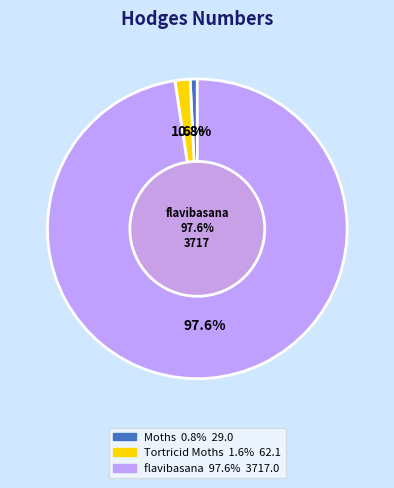

What percentage is the Moths slice, to the nearest percent?

1%